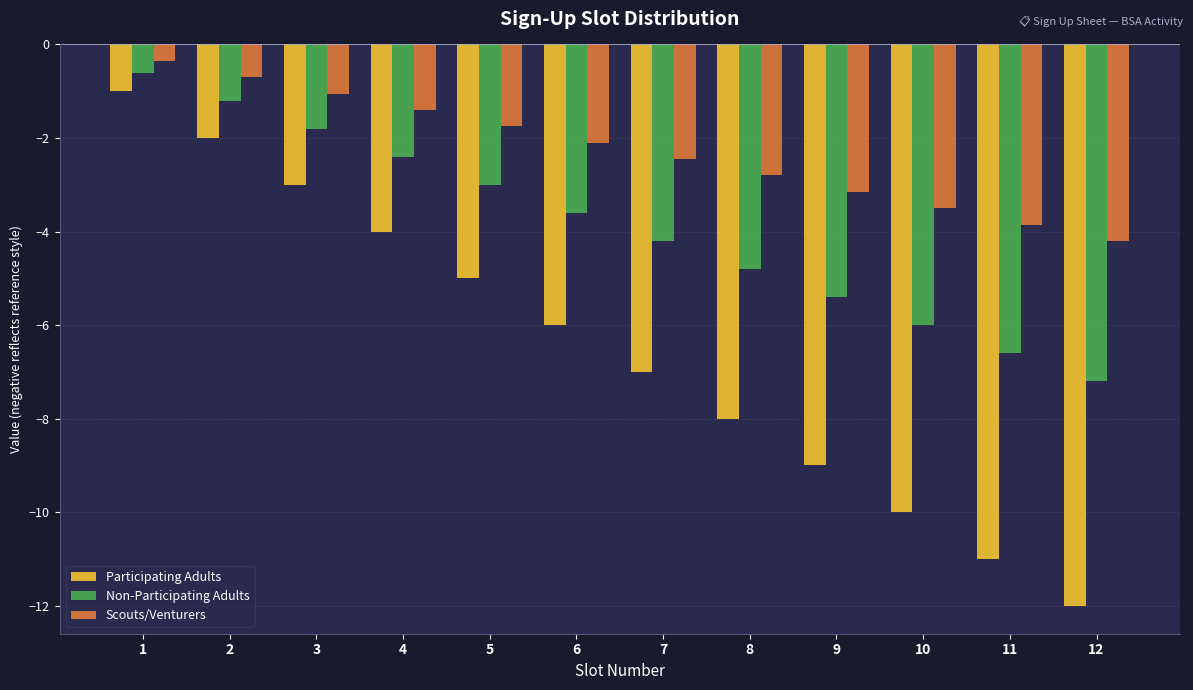

What is the difference between the maximum and minimum values in the Non-Participating Adults series?

6.6